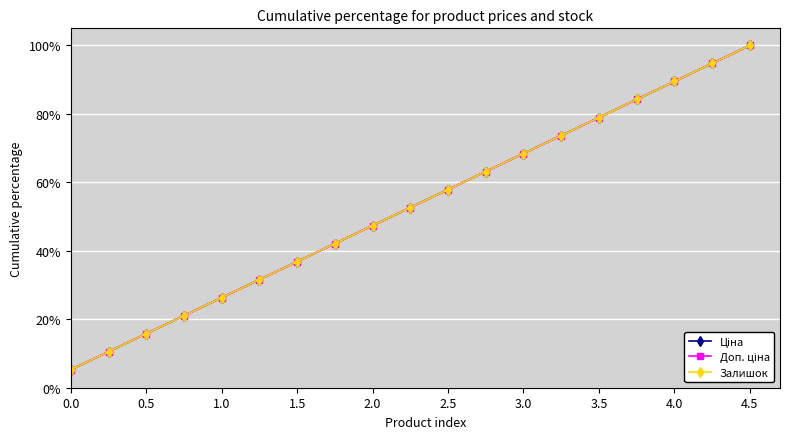

True or false: Залишок and Доп. ціна intersect in this chart.

False